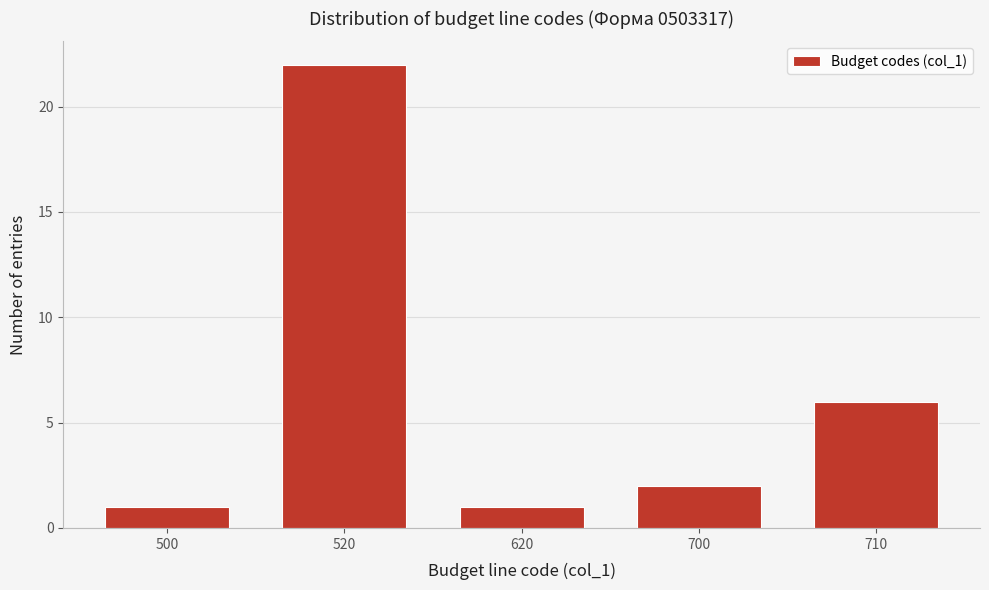

Reading left to right, transcribe all the data shown in this chart.

1	22	1	2	6